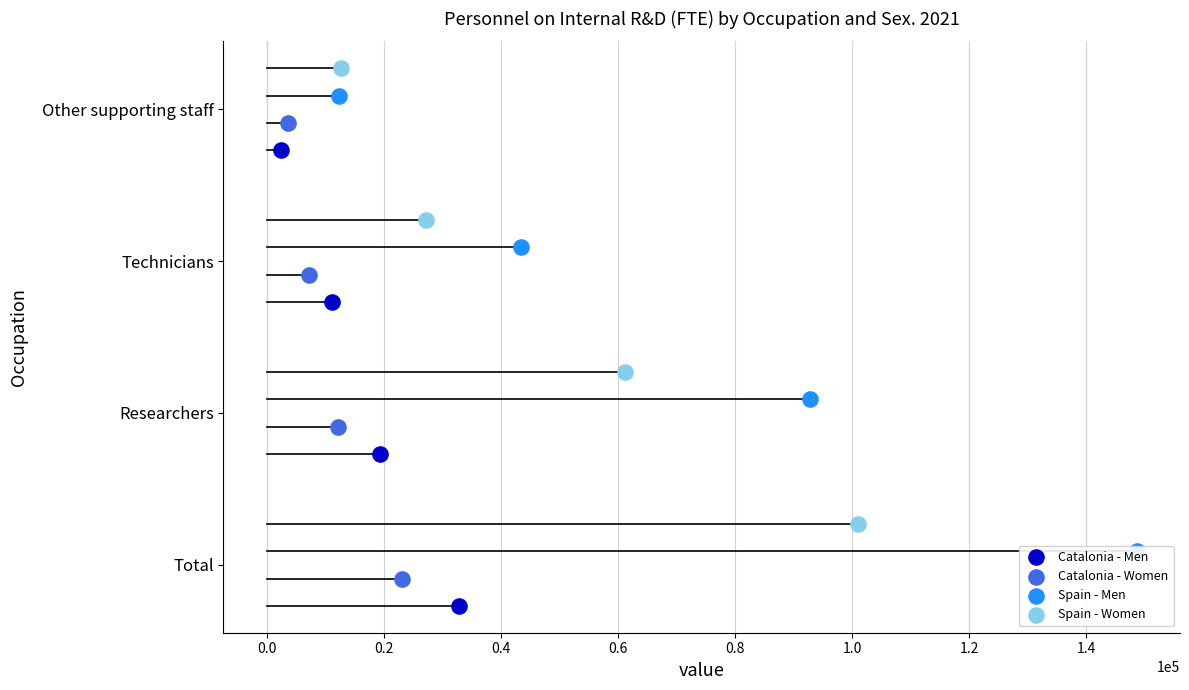

Which series reaches the minimum Y coordinate?

Catalonia - Men